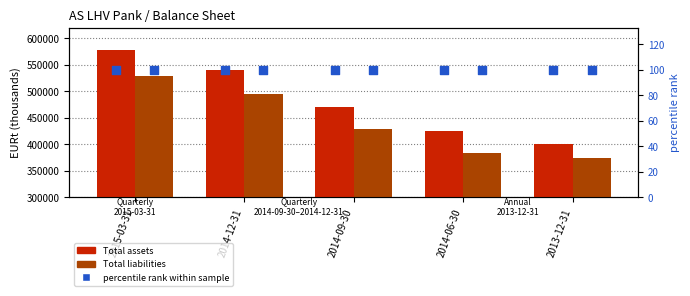

Is the value of Total assets at 2014-06-30 greater than the value of Total liabilities at 2015-03-31?

No